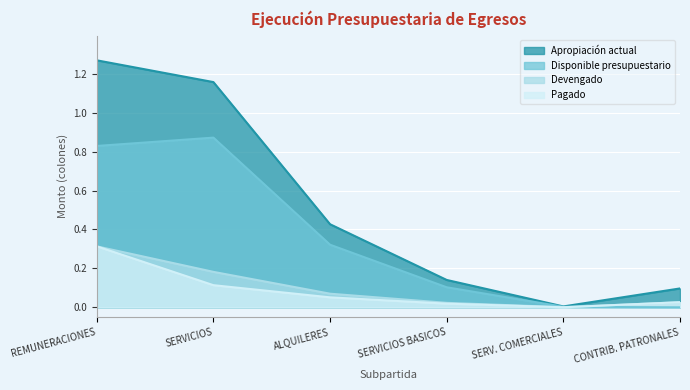

What is the difference between the second highest and second lowest values in the Apropiación actual series?

1.1